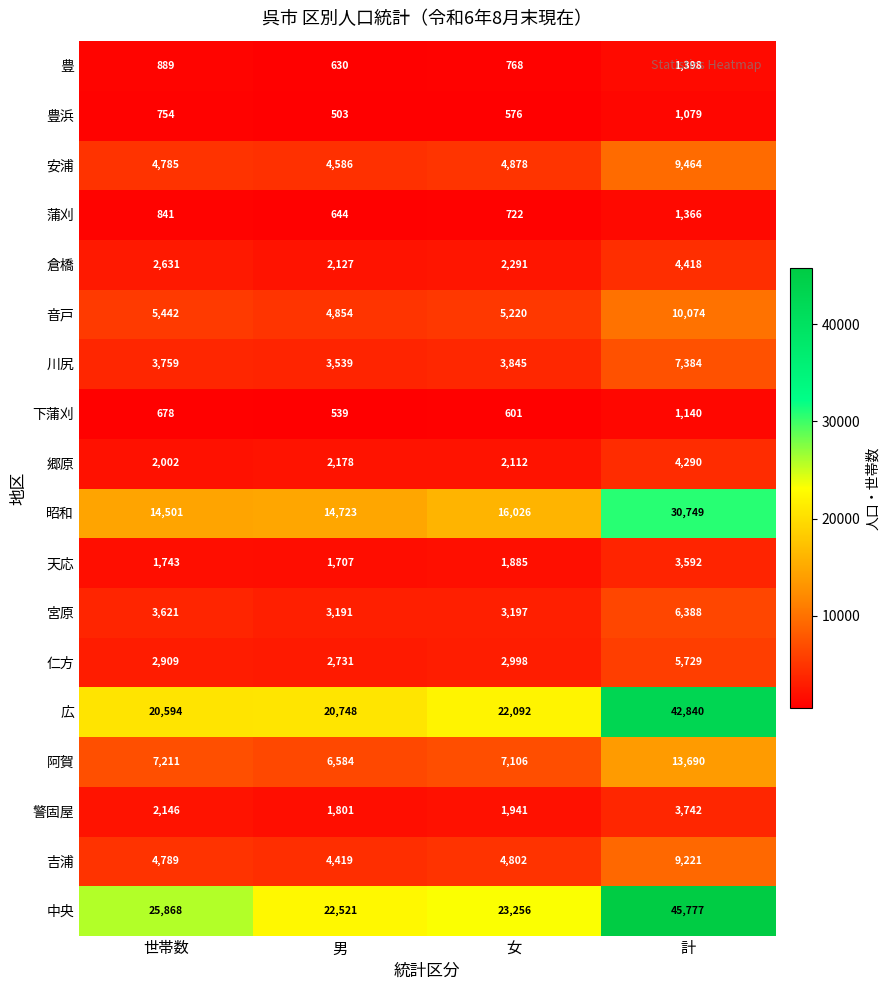

What is the difference between the second highest and second lowest values in the 吉浦 series?

13